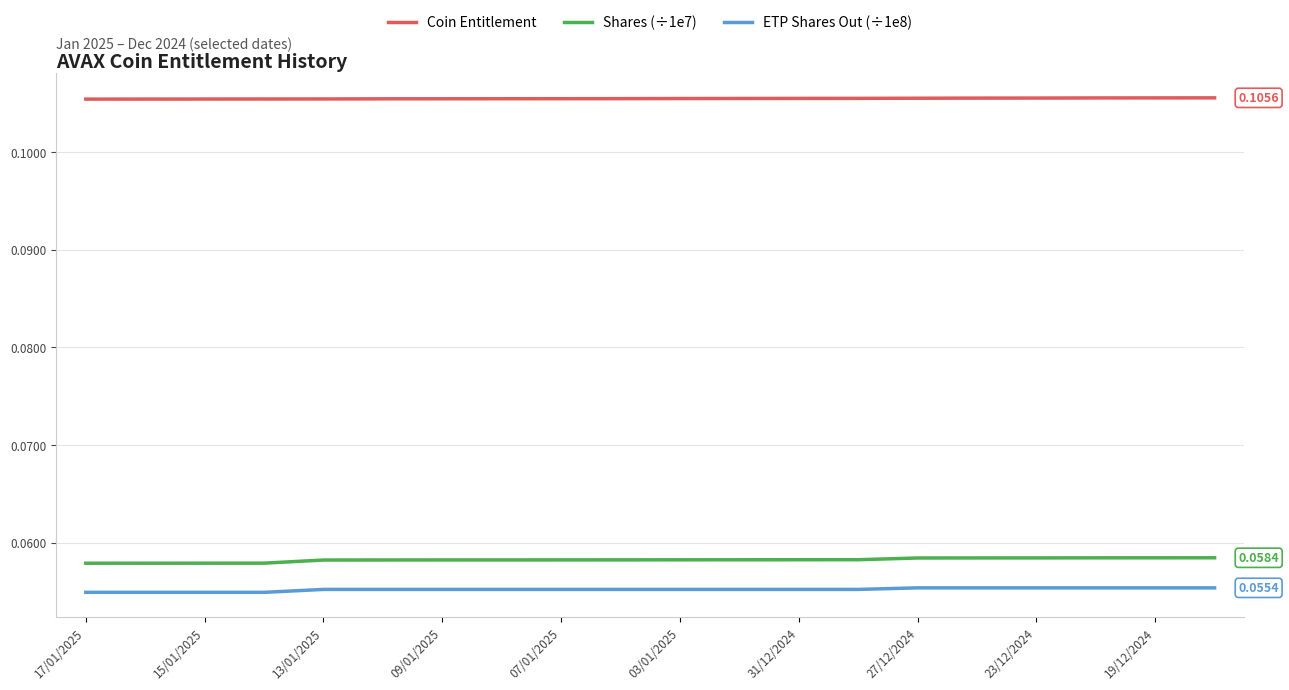

True or false: Shares (÷1e7) and ETP Shares Out (÷1e8) intersect in this chart.

False